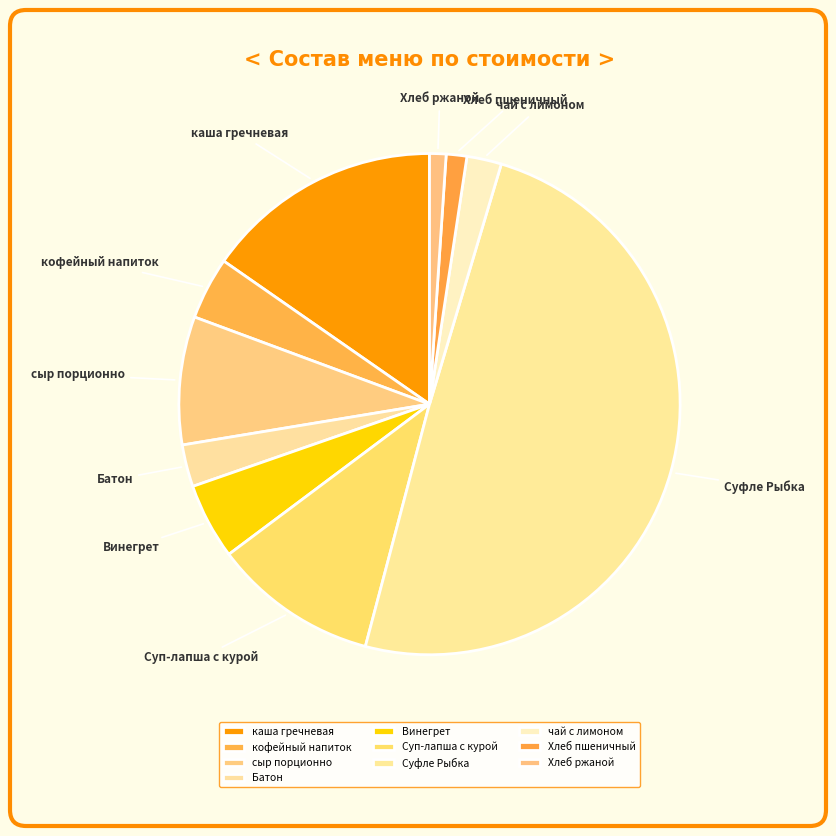

Is сыр порционно the majority of the pie?

No